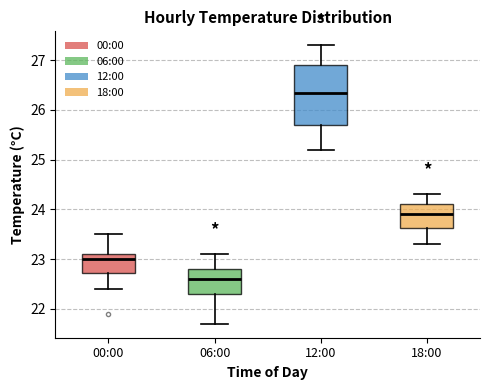

Reading left to right, transcribe this box plot: for each box, give where its median line is, the range the box spans, and where its two whiskers end, as read against the y-axis. The values are not printed on the chart, so give them approximately, as read against the axis.

00:00: median 23.0, box 22.7 to 23.1, whiskers 22.4 to 23.5
06:00: median 22.6, box 22.3 to 22.8, whiskers 21.7 to 23.1
12:00: median 26.4, box 25.7 to 26.9, whiskers 25.2 to 27.3
18:00: median 23.9, box 23.6 to 24.1, whiskers 23.3 to 24.3